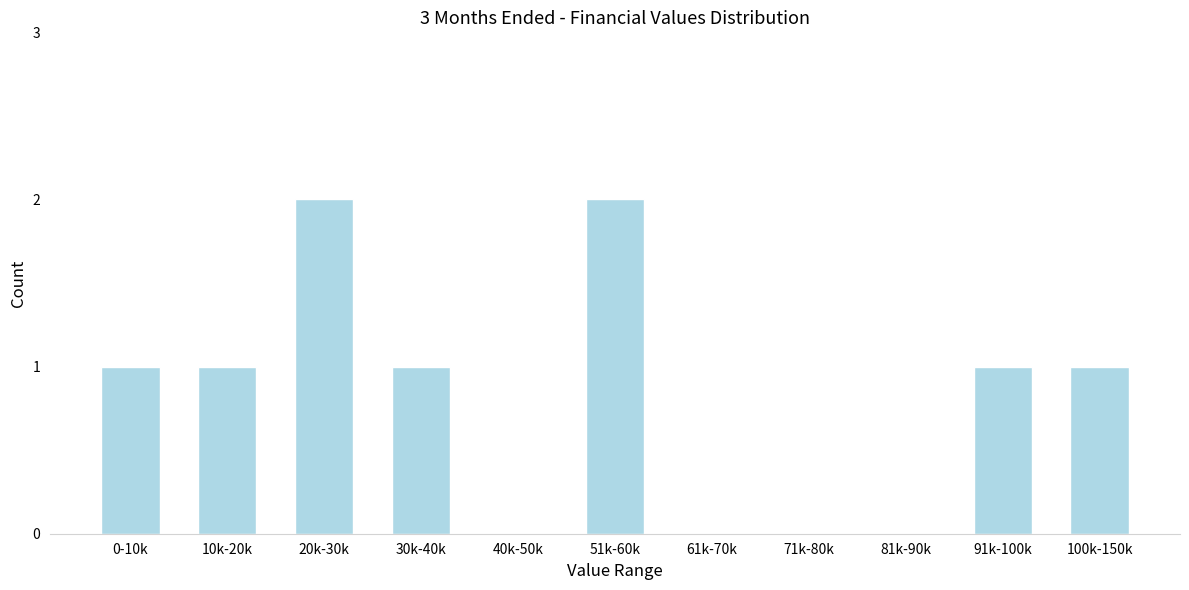

Reading right to left, transcribe all the data shown in this chart.

100k-150k=1	91k-100k=1	81k-90k=0	71k-80k=0	61k-70k=0	51k-60k=2	40k-50k=0	30k-40k=1	20k-30k=2	10k-20k=1	0-10k=1